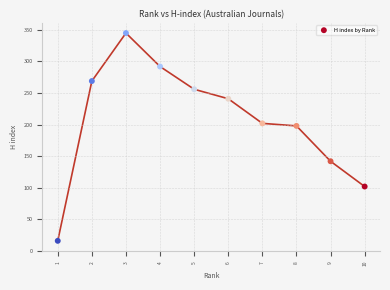

What Y value in the scatter plot is closest to 180?

198